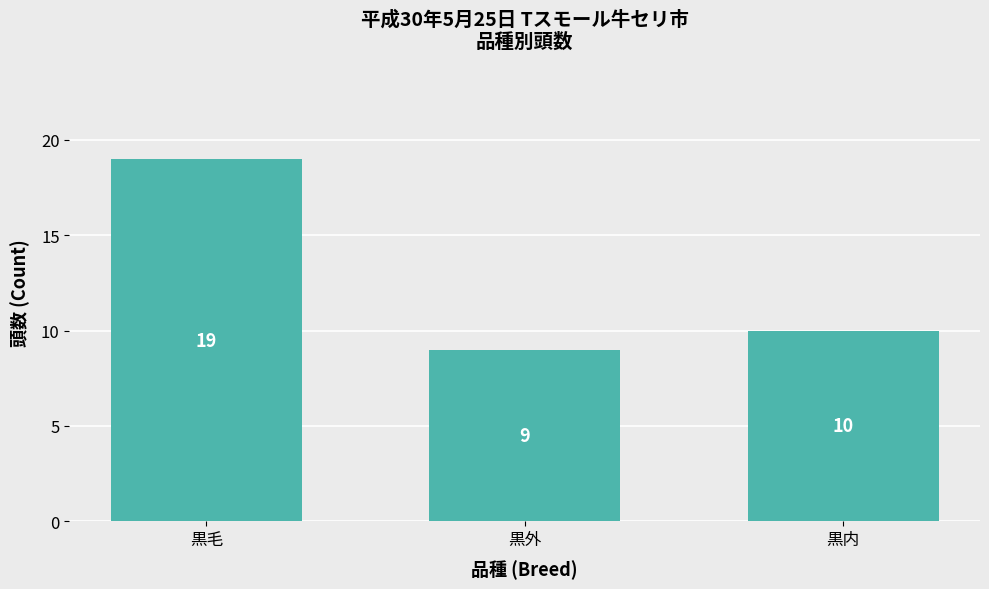

What is the greatest value displayed?

19